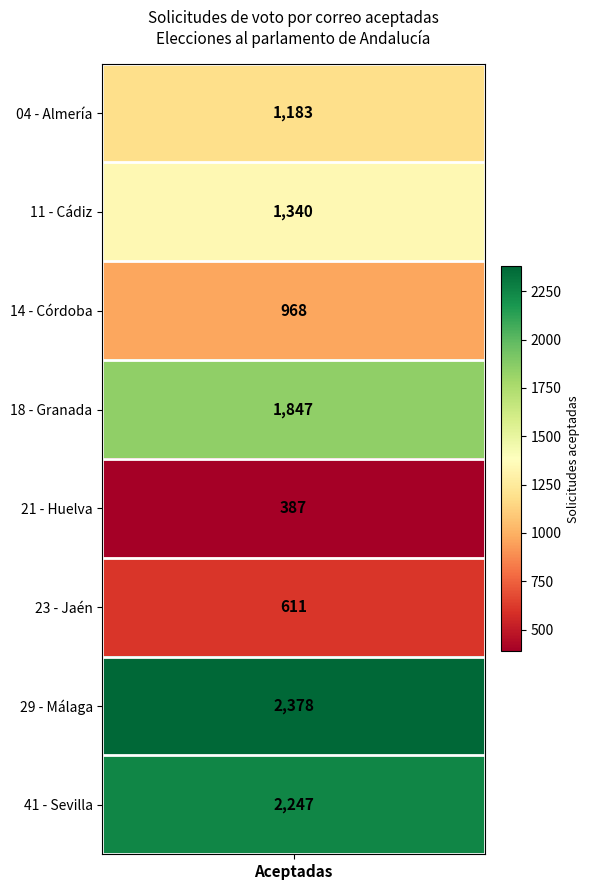

Approximately how many times larger is the value at 6 compared to 4?

6.1